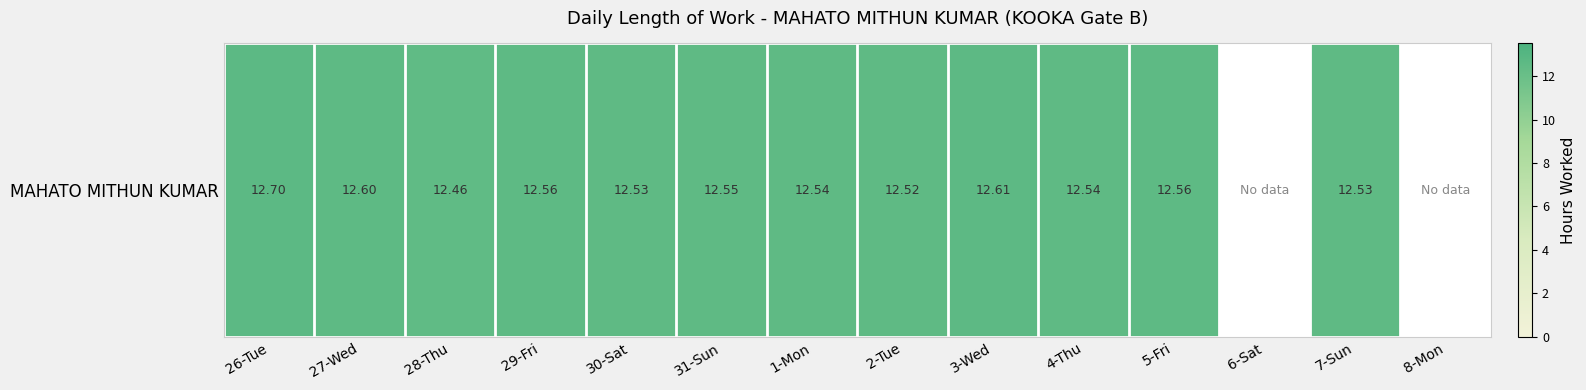

Reading left to right, list all the values displayed in this chart.

12.7	12.6	12.5	12.6	12.5	12.6	12.5	12.5	12.6	12.5	12.6	0.0	12.5	0.0